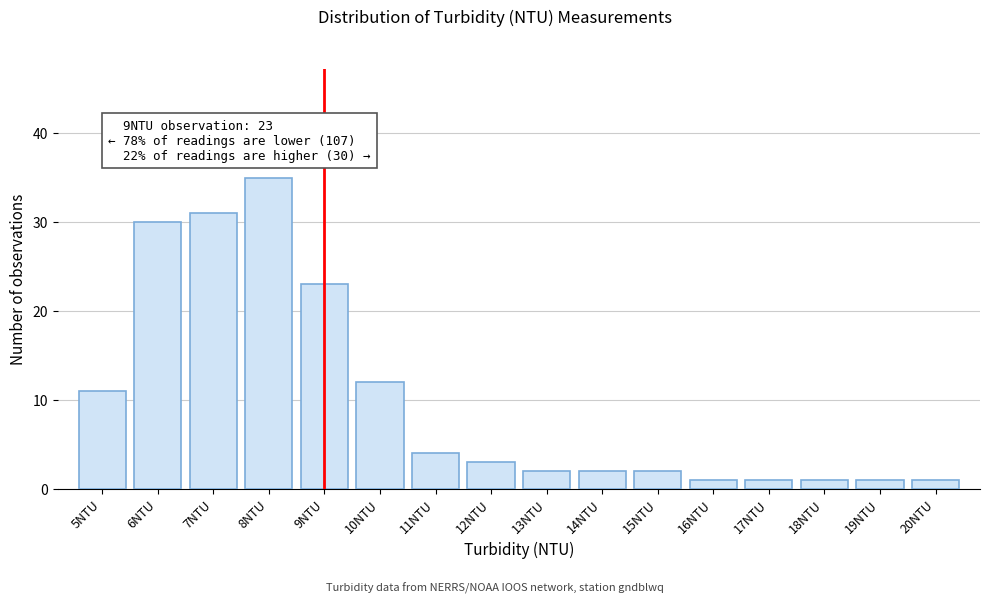

Which range on the x-axis has the tallest bar?

7.5 to 8.5